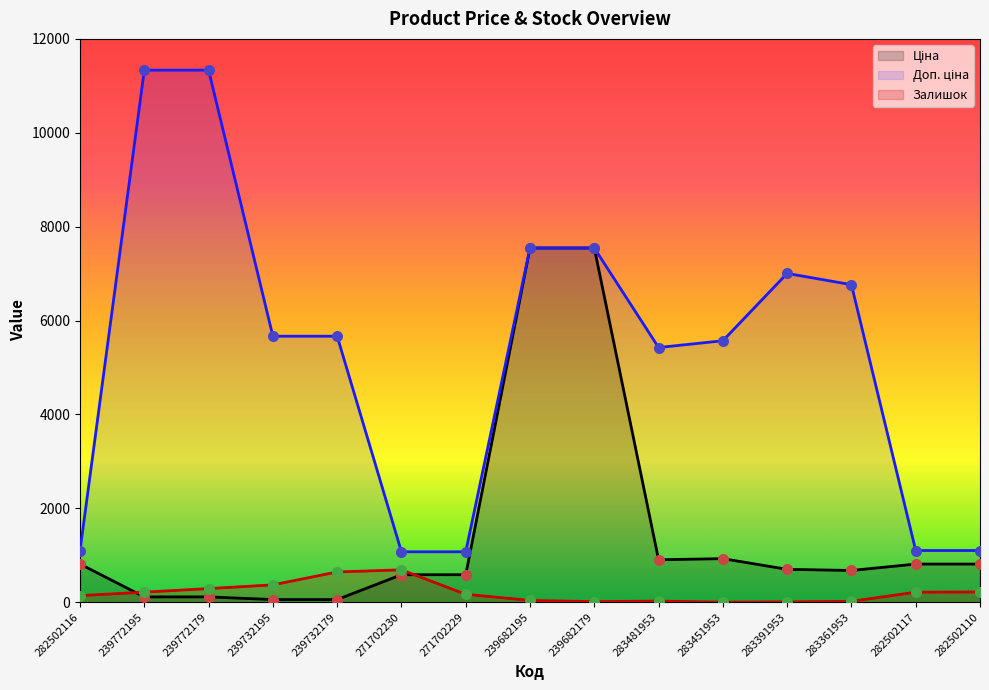

Which series contains the lowest Y value?

Залишок